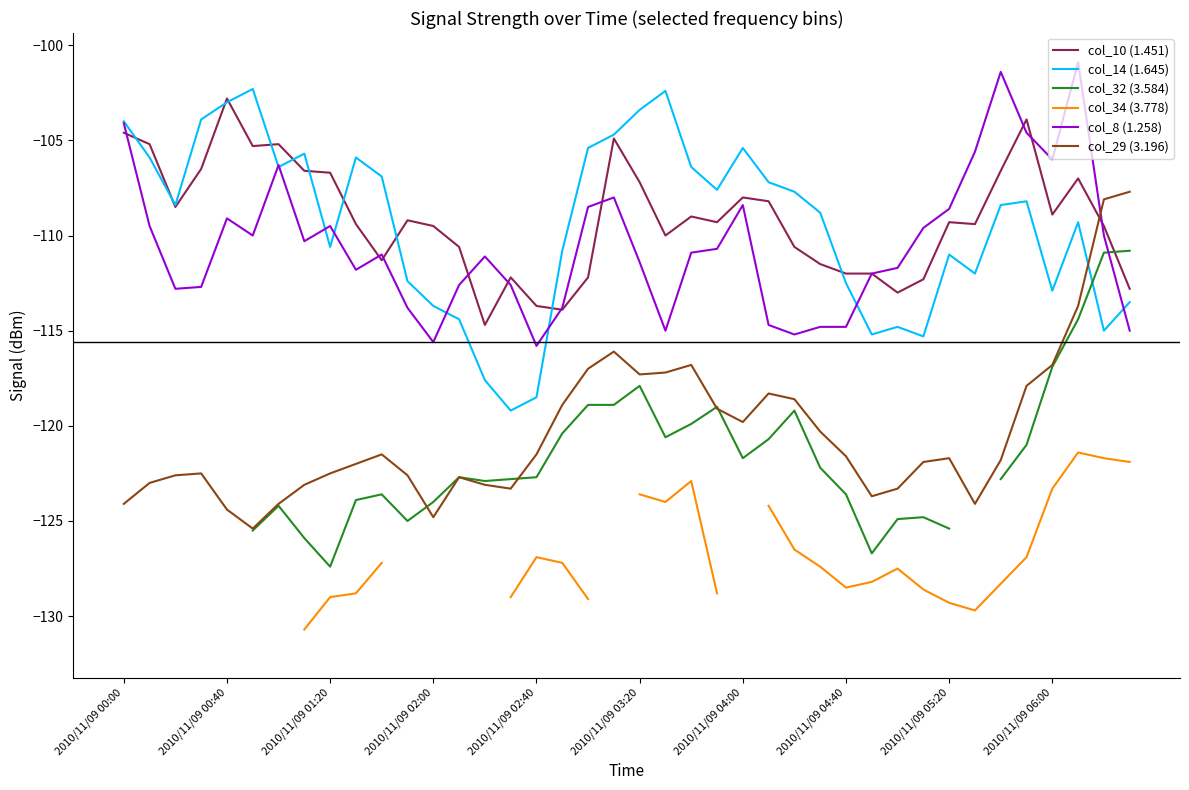

What is the total value across all series at 18?

-691.1